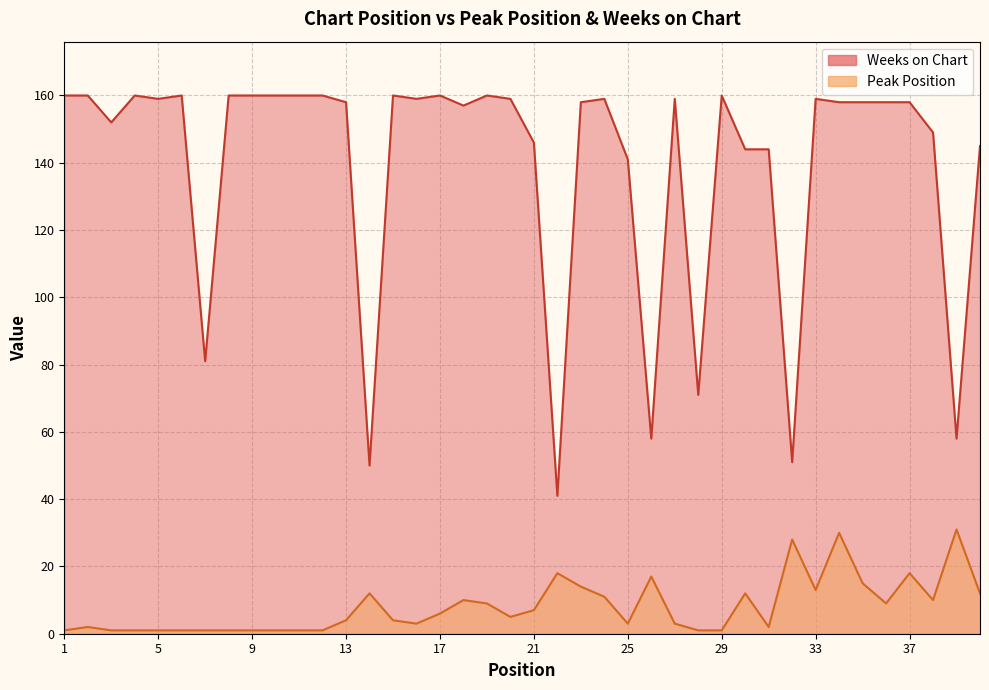

Reading left to right, extract all data points from this chart.

Peak Position: 1=1	2=2	3=1	4=1	5=1	6=1	7=1	8=1	9=1	10=1	11=1	12=1	13=4	14=12	15=4	16=3	17=6	18=10	19=9	20=5	21=7	22=18	23=14	24=11	25=3	26=17	27=3	28=1	29=1	30=12	31=2	32=28	33=13	34=30	35=15	36=9	37=18	38=10	39=31	40=12
Weeks on Chart: 1=160	2=160	3=152	4=160	5=159	6=160	7=81	8=160	9=160	10=160	11=160	12=160	13=158	14=50	15=160	16=159	17=160	18=157	19=160	20=159	21=146	22=41	23=158	24=159	25=141	26=58	27=159	28=71	29=160	30=144	31=144	32=51	33=159	34=158	35=158	36=158	37=158	38=149	39=58	40=145